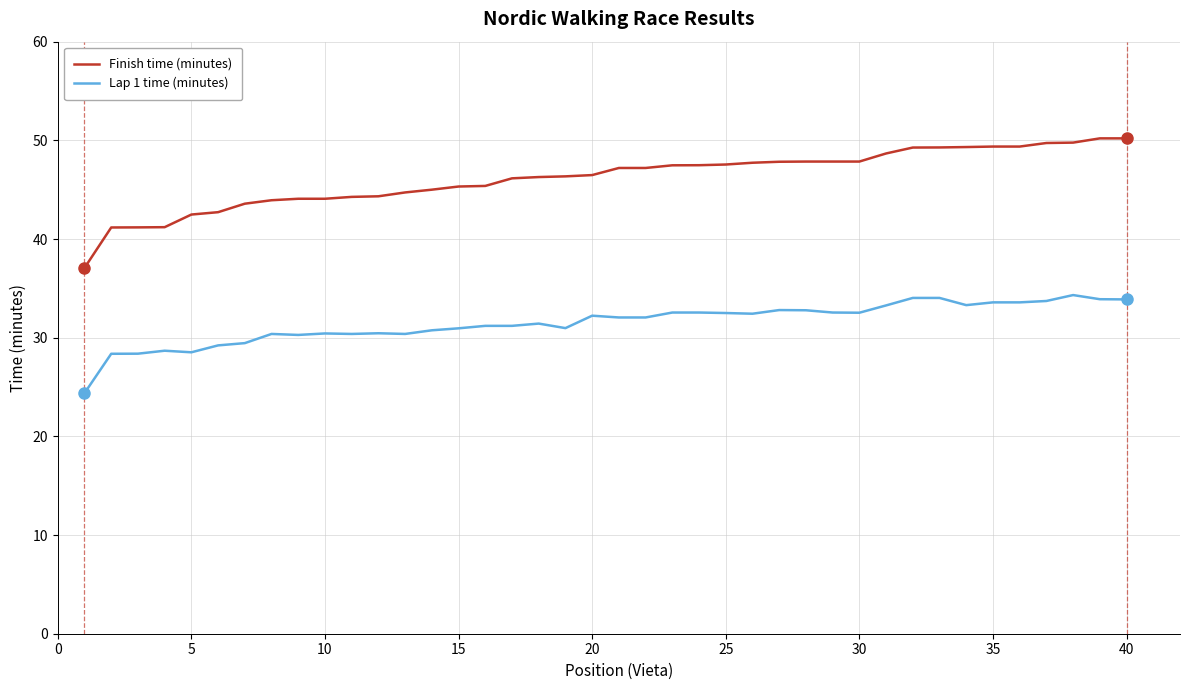

Which series has the largest total across all categories?

Finish time (minutes)